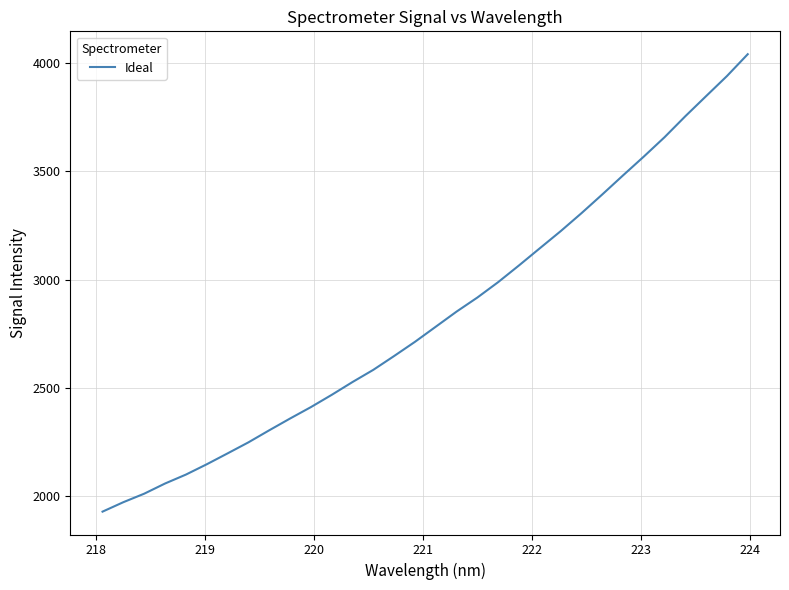

What is the smallest value displayed?

1928.5